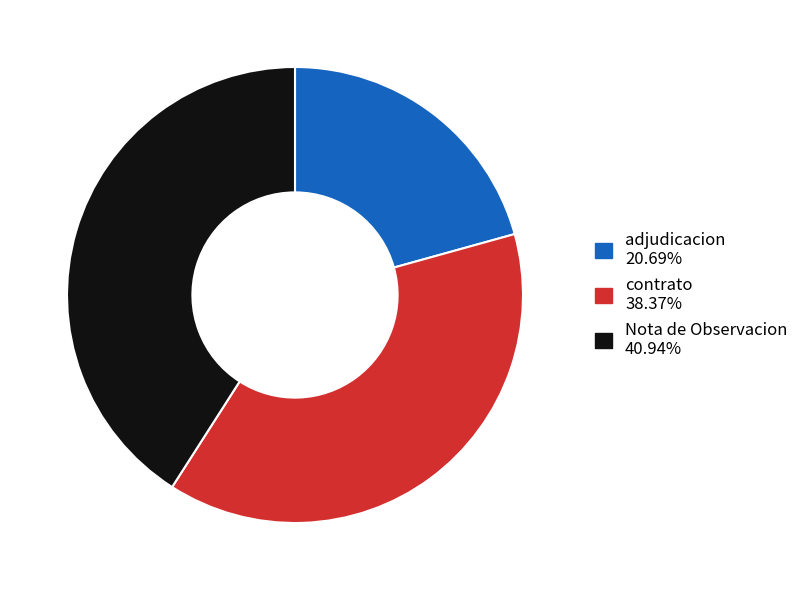

Is there any slice that represents more than half of the pie?

No